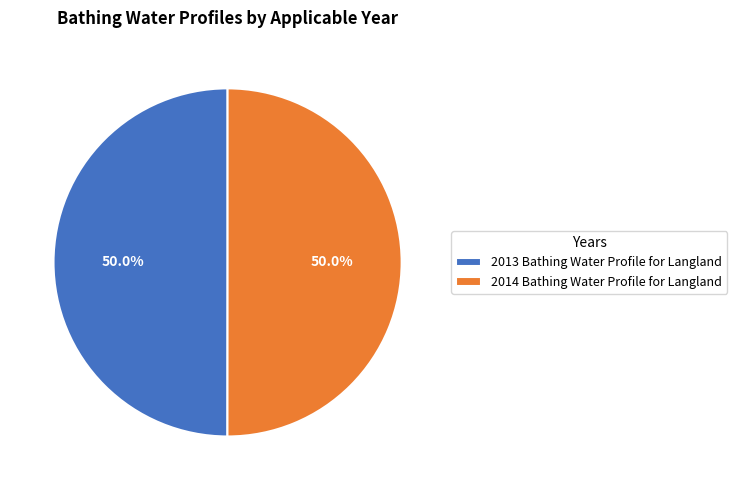

How many segments does this pie chart have?

2